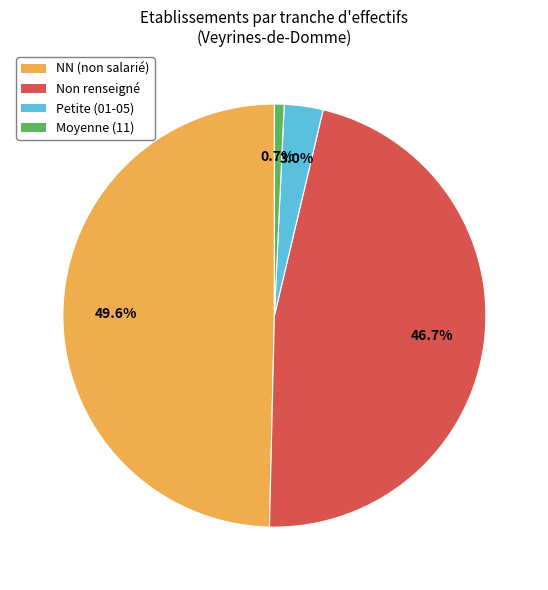

Count the number of slices in the pie.

4